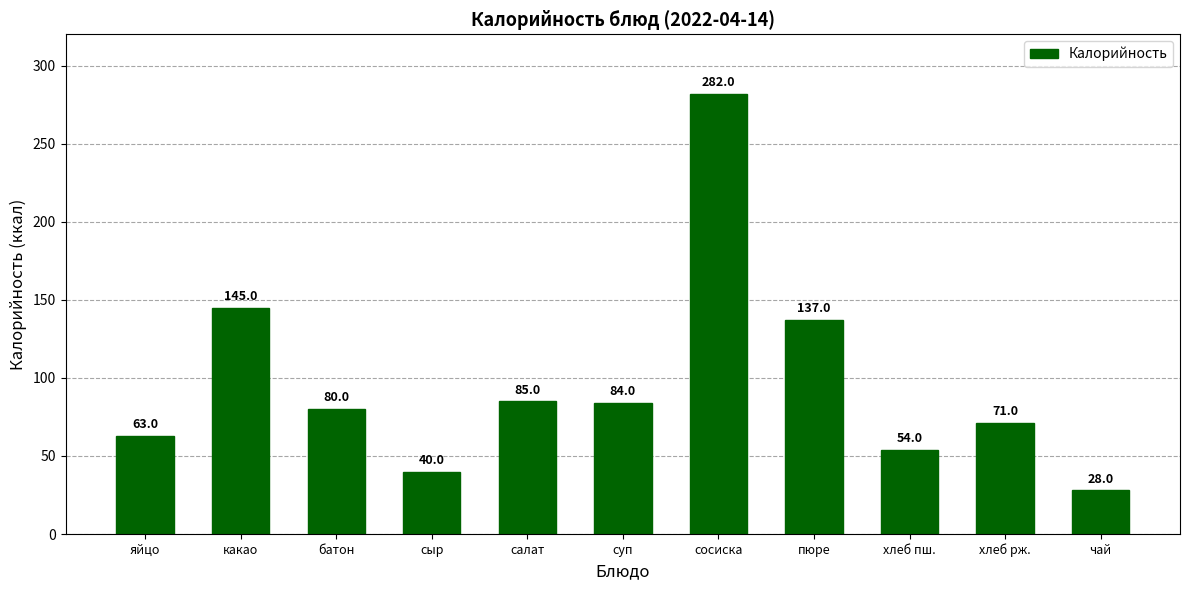

What is the approximate value at хлеб пш., to the nearest 10?

50